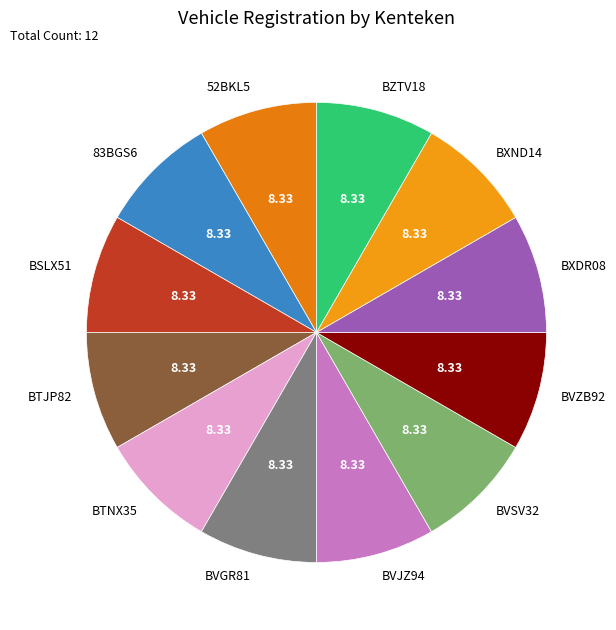

Is the sum of BTJP82 and BTNX35 greater than half?

No